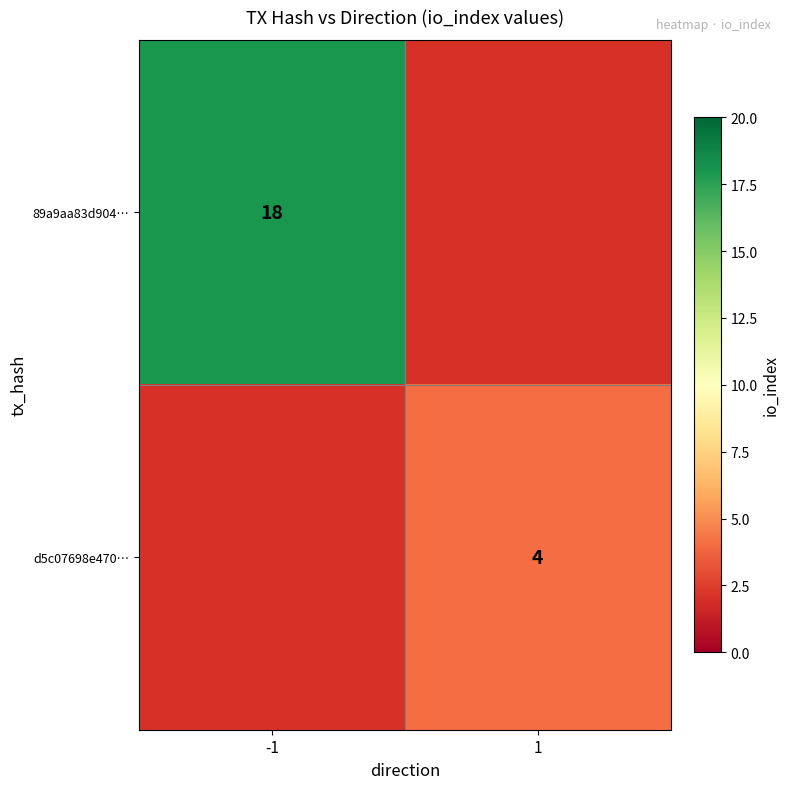

Is it true that 89a9aa83d904… equals 32 at -1?

False